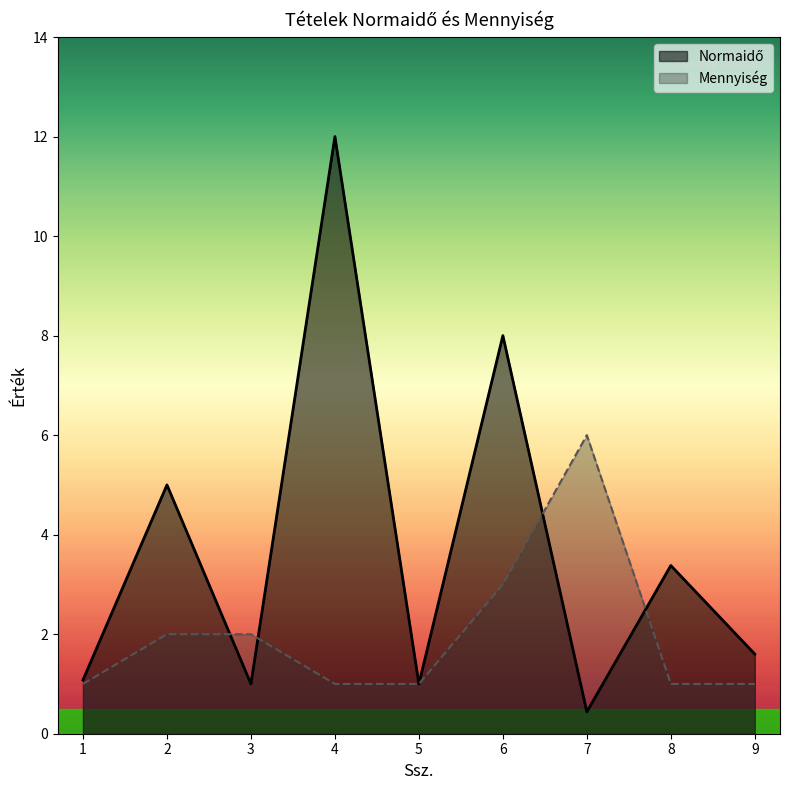

In Normaidő, how many points are lower than both neighbors (excluding endpoints)?

3